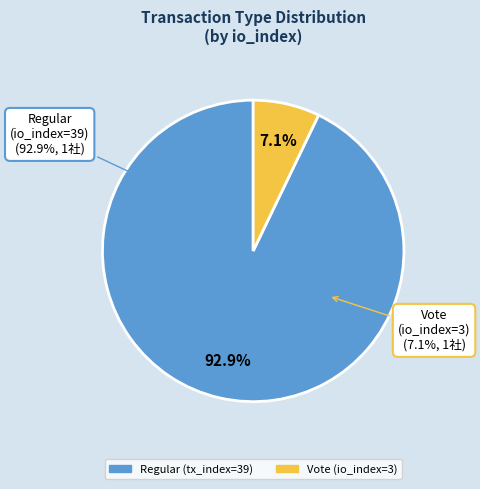

How many segments does this pie chart have?

2